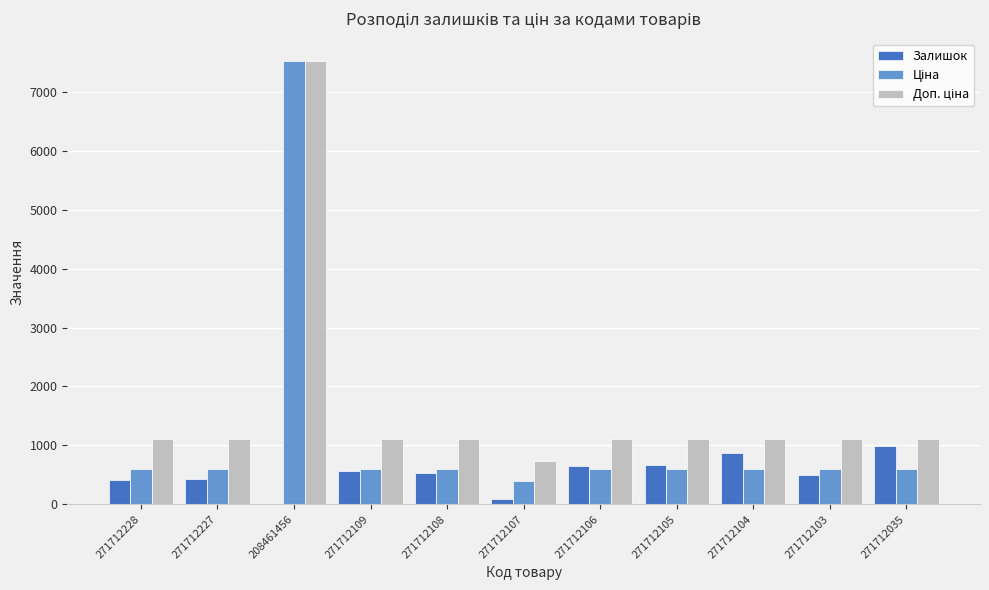

The Залишок series shows 712.7 at 271712228. True or false?

False